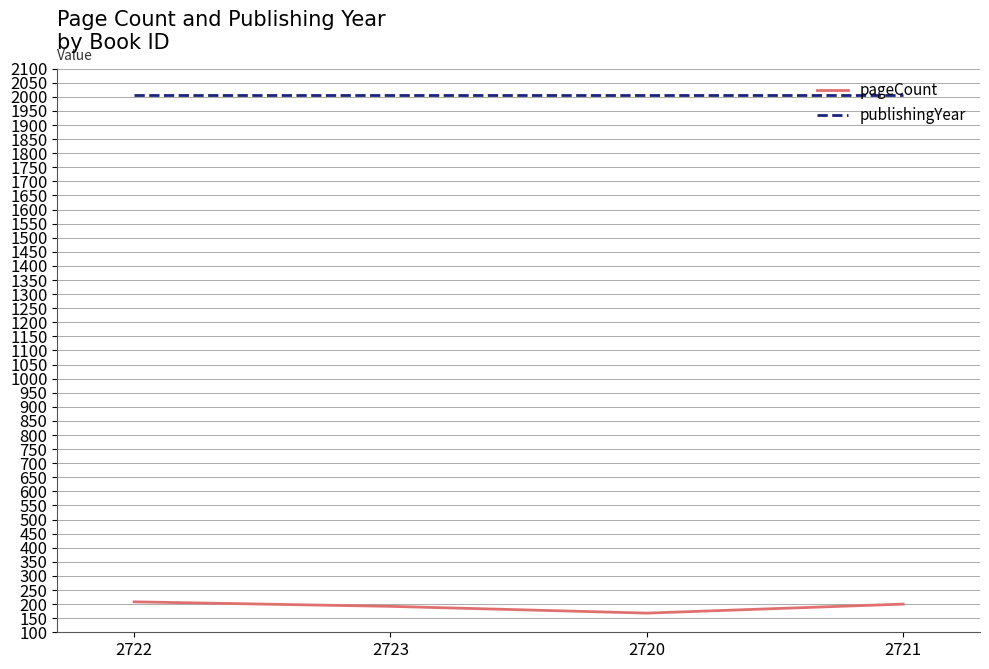

Rank the series at 2722 from lowest to highest value.

pageCount, publishingYear